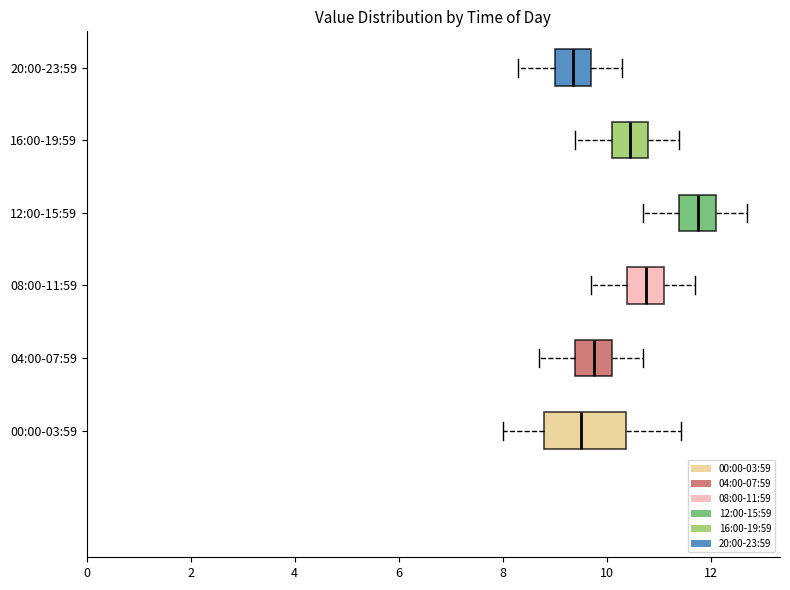

Reading bottom to top, read every box against the x-axis: the position of its median line, the range the box covers, and the ends of its whiskers. The values are not printed on the chart, so give them approximately, as read against the axis.

00:00-03:59: median 9.6, box 8.8 to 10.4, whiskers 8.0 to 11.4
04:00-07:59: median 9.8, box 9.4 to 10.2, whiskers 8.8 to 10.8
08:00-11:59: median 10.8, box 10.4 to 11.2, whiskers 9.8 to 11.8
12:00-15:59: median 11.8, box 11.4 to 12.2, whiskers 10.8 to 12.8
16:00-19:59: median 10.4, box 10.2 to 10.8, whiskers 9.4 to 11.4
20:00-23:59: median 9.4, box 9.0 to 9.8, whiskers 8.4 to 10.4